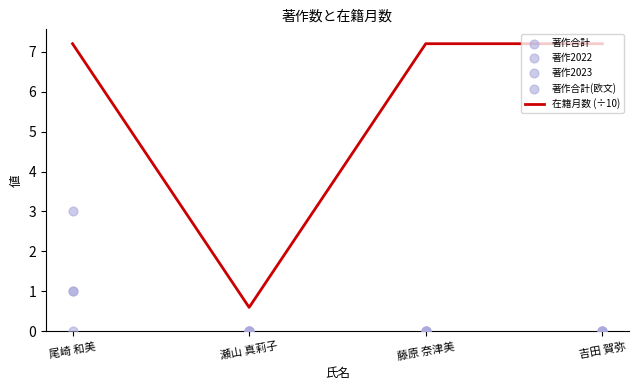

Is the value of 著作合計 at 瀬山 真莉子 greater than the value of 在籍月数 (÷10) at 吉田 賀弥?

No